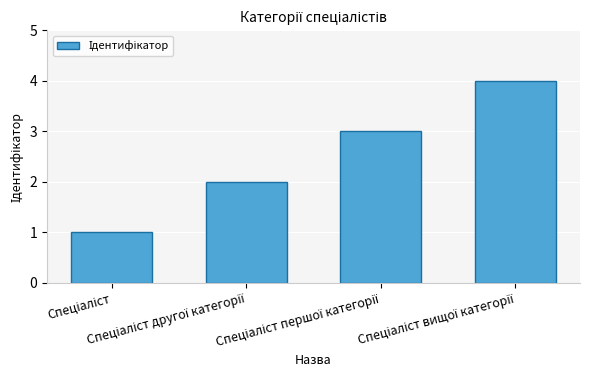

What is the greatest value displayed?

4